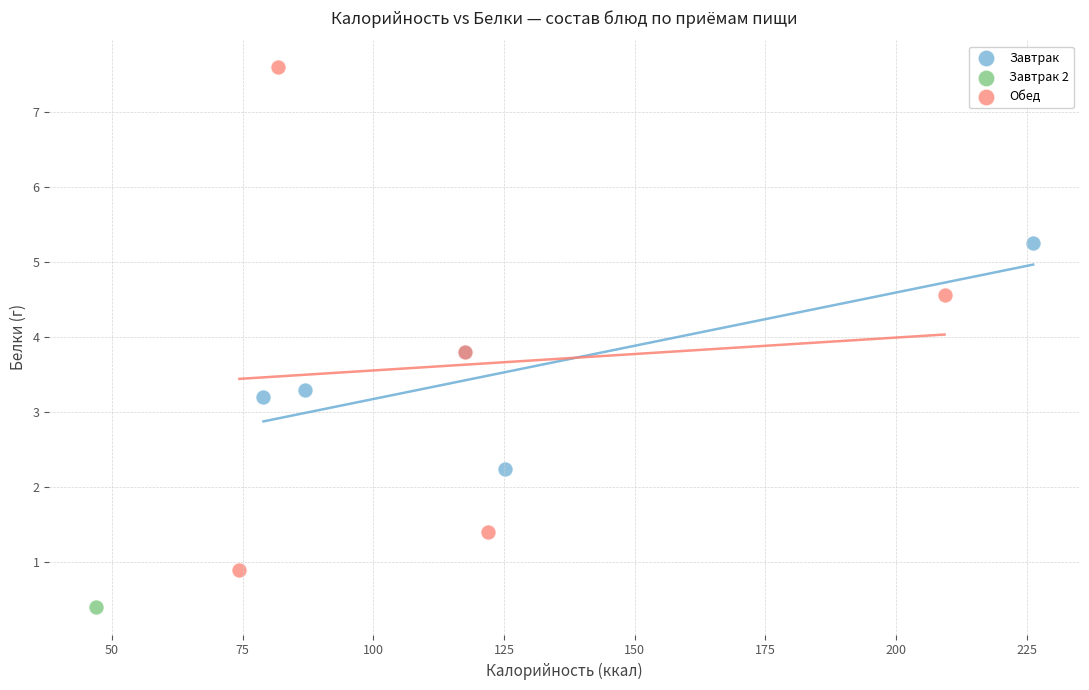

Which series contains the lowest Y value?

Завтрак 2